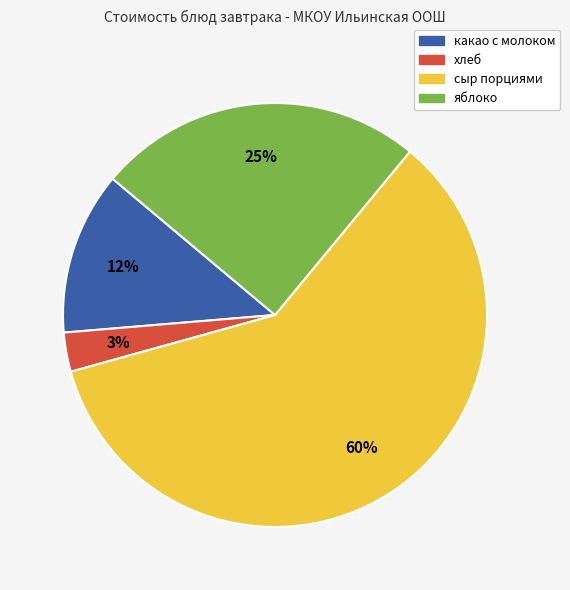

Is the sum of сыр порциями and какао с молоком greater than half?

Yes